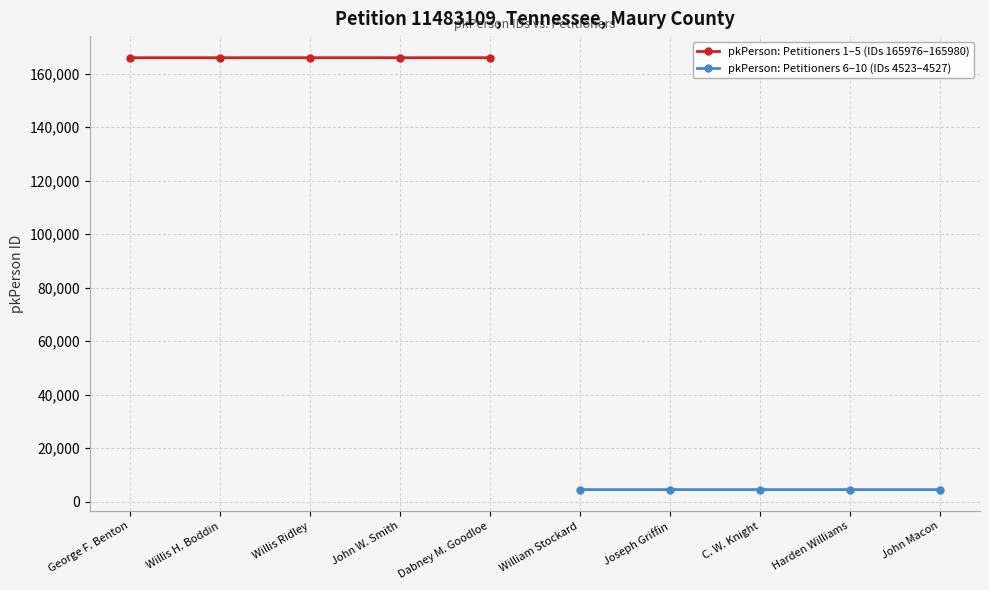

True or false: pkPerson: Petitioners 1–5 (IDs 165976–165980) has more than 2 interior local peaks.

False